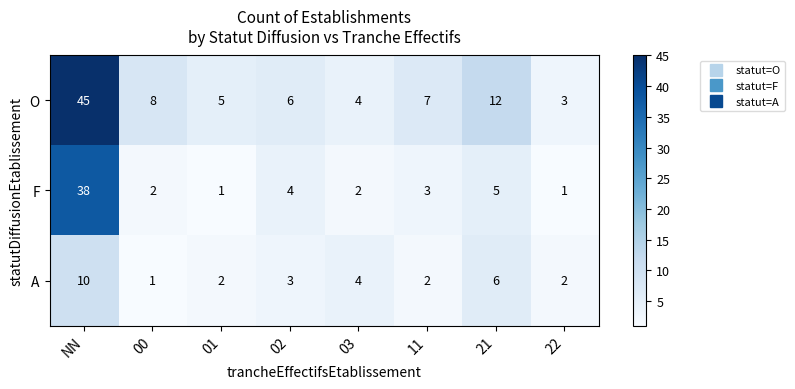

Which series has the largest range (max minus min)?

O